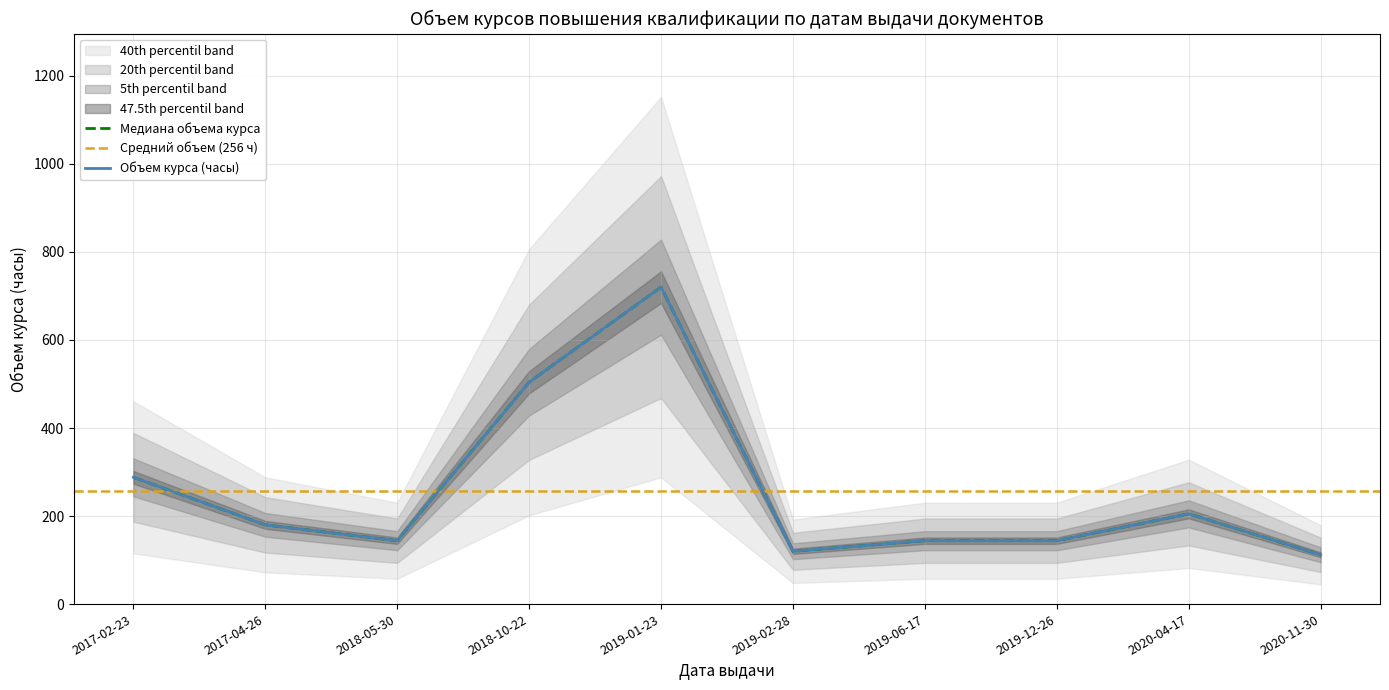

Rank the categories by value from lowest to highest.

2020-11-30, 2019-02-28, 2018-05-30, 2019-06-17, 2019-12-26, 2017-04-26, 2020-04-17, 2017-02-23, 2018-10-22, 2019-01-23